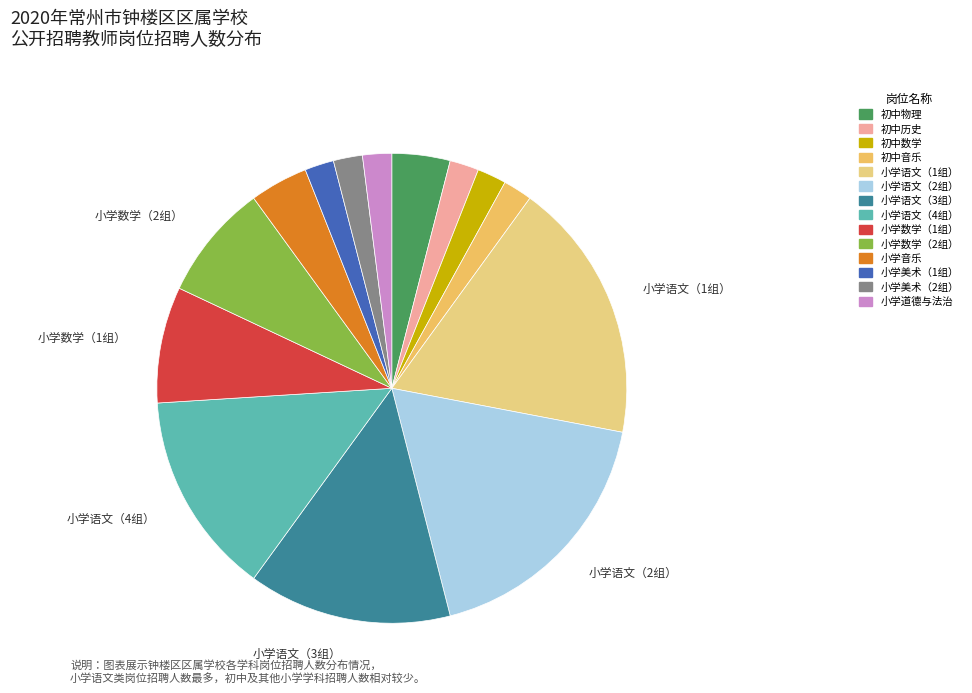

Is 小学美术（1组） the majority of the pie?

No